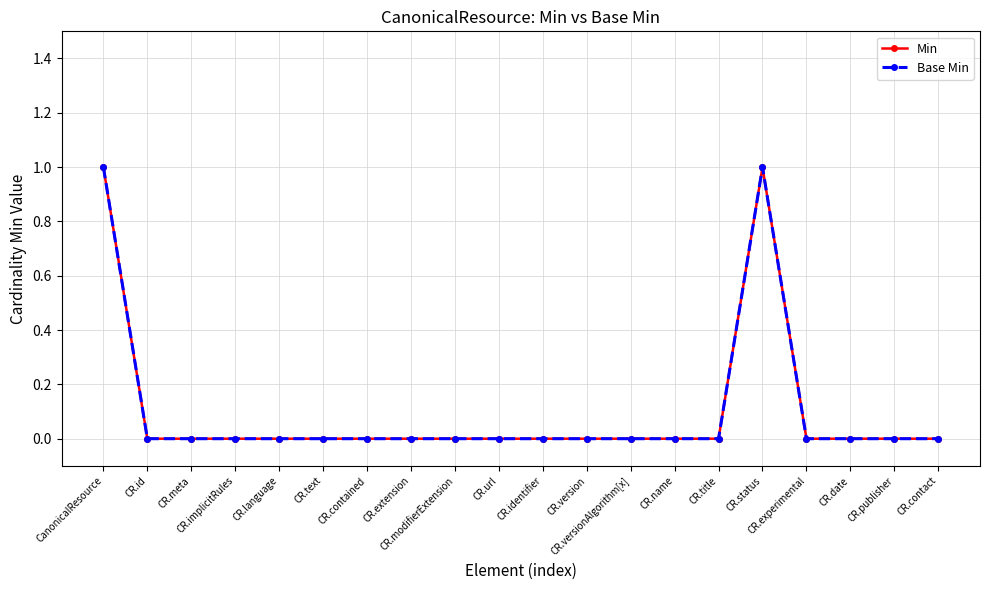

Reading left to right, what are all the values shown in this chart?

Min: CanonicalResource=1	CR.id=0	CR.meta=0	CR.implicitRules=0	CR.language=0	CR.text=0	CR.contained=0	CR.extension=0	CR.modifierExtension=0	CR.url=0	CR.identifier=0	CR.version=0	CR.versionAlgorithm[x]=0	CR.name=0	CR.title=0	CR.status=1	CR.experimental=0	CR.date=0	CR.publisher=0	CR.contact=0
Base Min: CanonicalResource=1	CR.id=0	CR.meta=0	CR.implicitRules=0	CR.language=0	CR.text=0	CR.contained=0	CR.extension=0	CR.modifierExtension=0	CR.url=0	CR.identifier=0	CR.version=0	CR.versionAlgorithm[x]=0	CR.name=0	CR.title=0	CR.status=1	CR.experimental=0	CR.date=0	CR.publisher=0	CR.contact=0